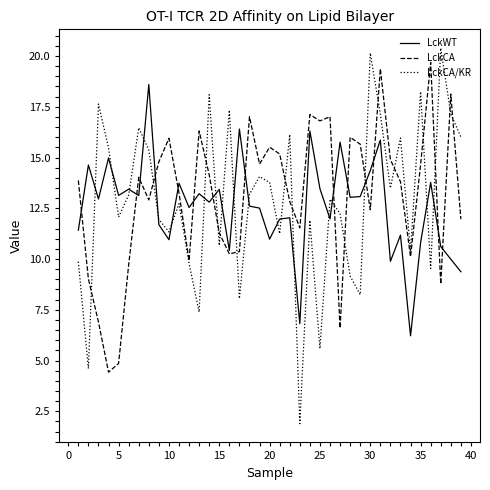

What is the minimum value shown in the chart?

1.9